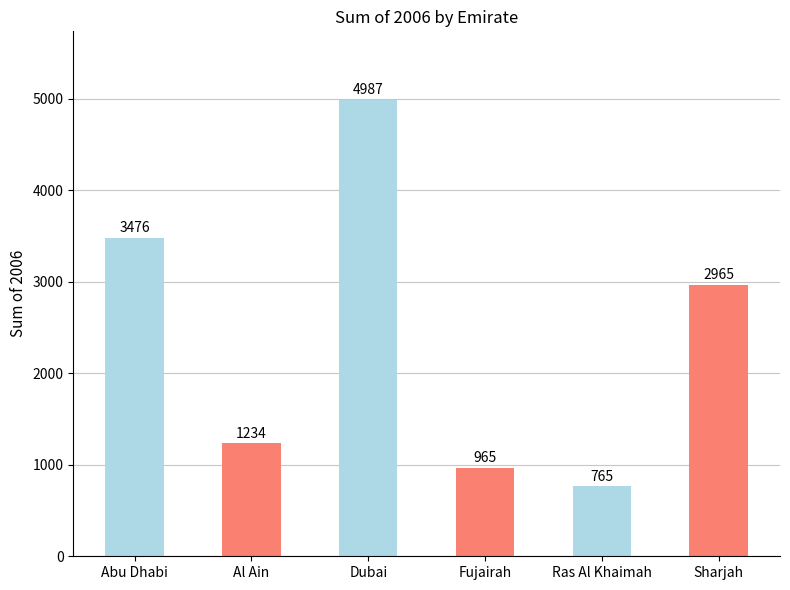

Which category has the lowest value across all series?

Ras Al Khaimah